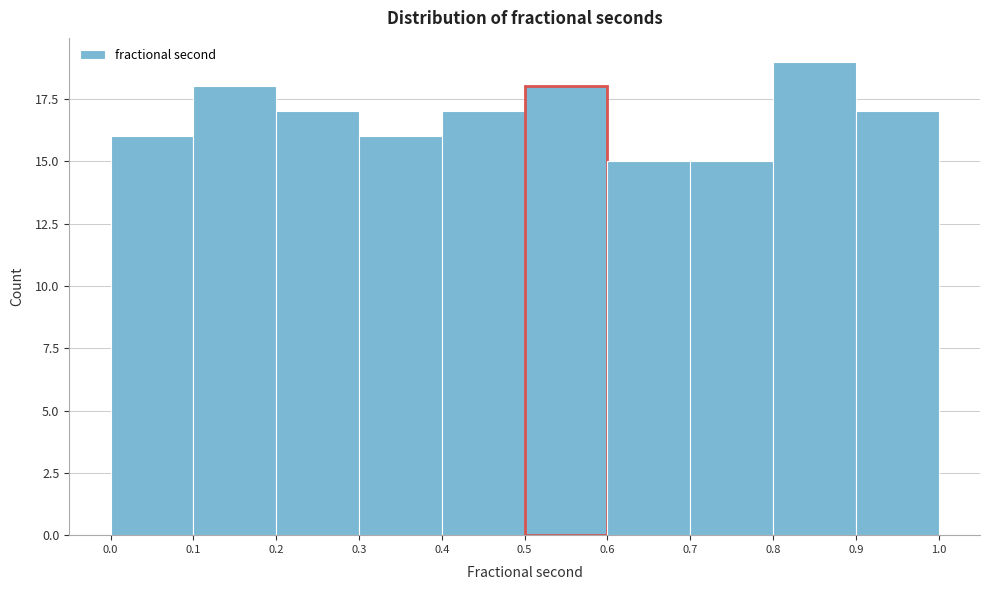

How tall is the bar that spans 0.8 to 0.9 on the x-axis? The values are not printed on the chart, so give them approximately, as read against the axis.

19